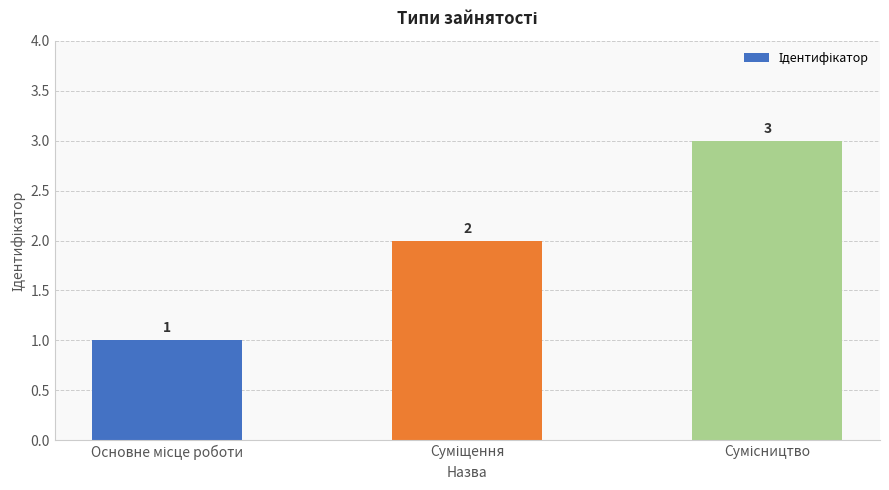

What is the sum of all values?

6